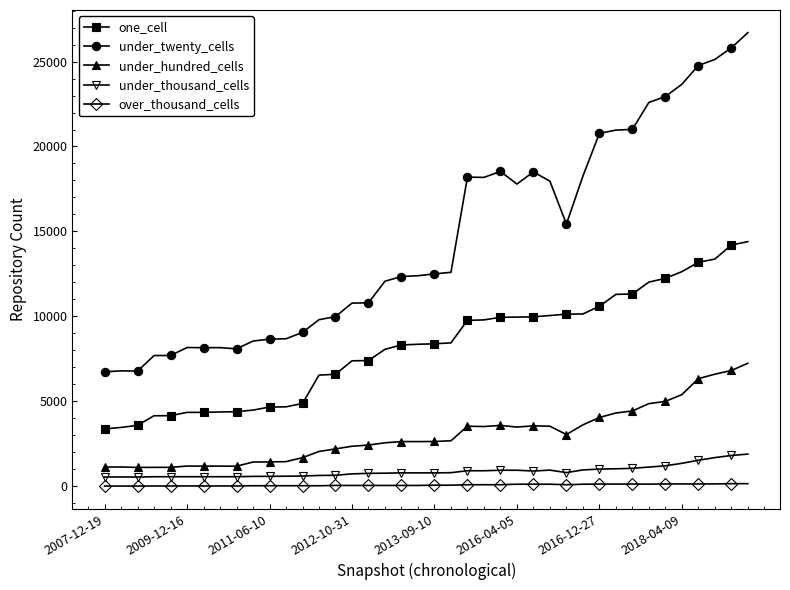

True or false: over_thousand_cells and one_cell intersect in this chart.

False